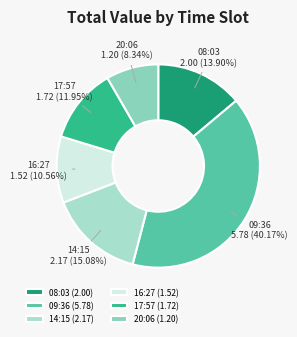

What is the smallest slice in the pie chart?

20:06 (1.20)